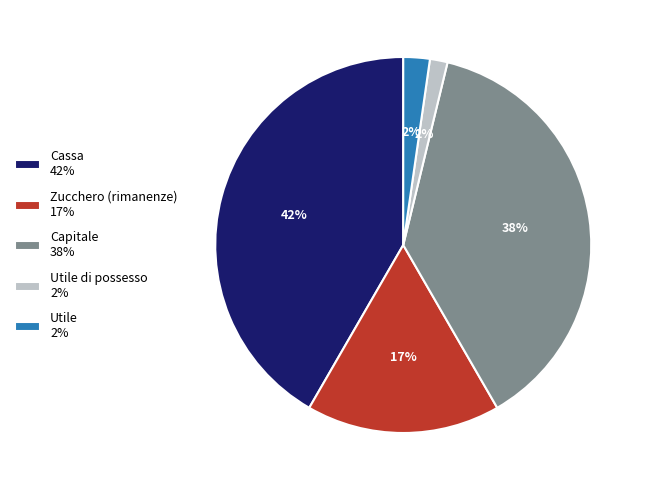

Which slice is the largest?

Cassa 42%